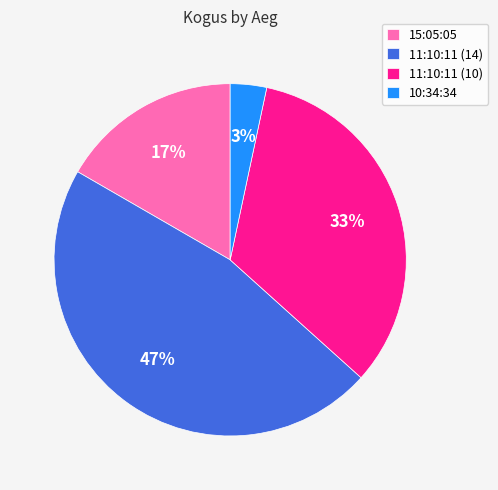

What is the smallest slice in the pie chart?

10:34:34